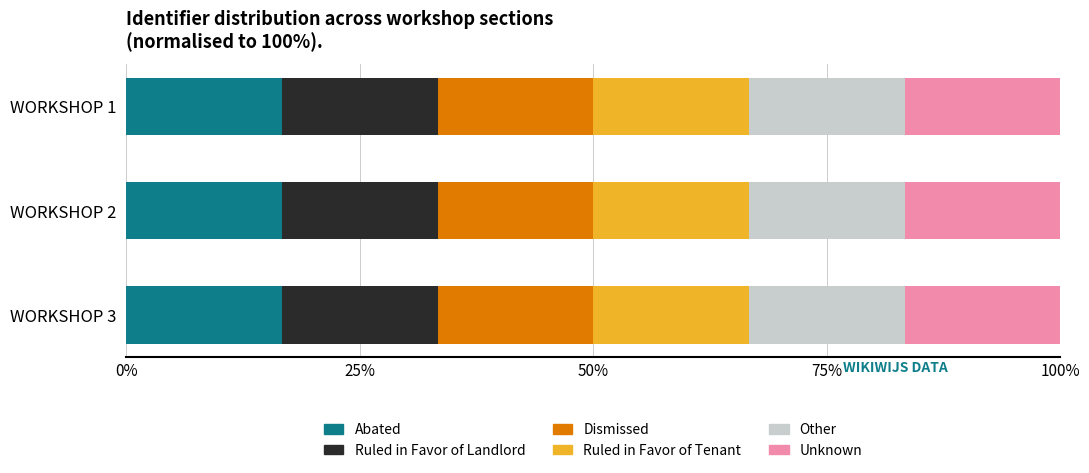

The Abated series shows 24.1 at WORKSHOP 2. True or false?

False